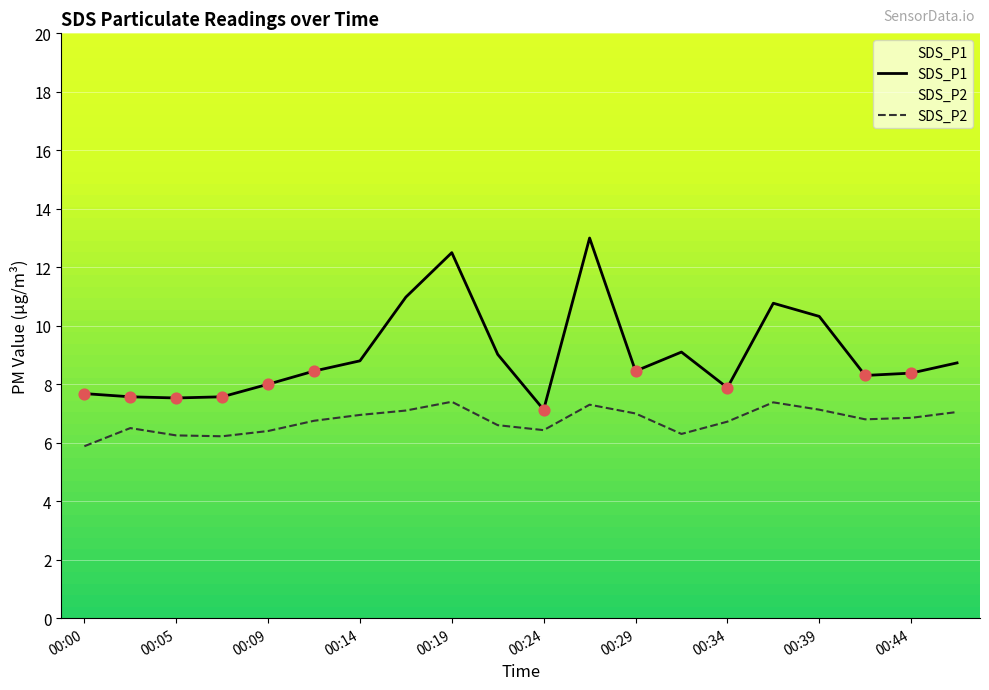

Which series contains the highest Y value?

SDS_P1